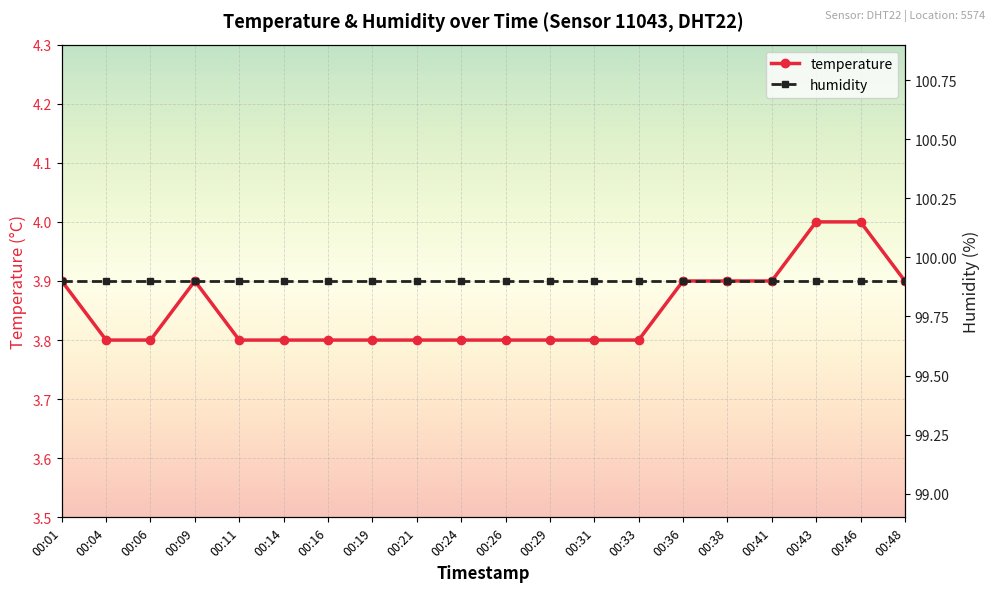

Rank the categories by temperature value from highest to lowest.

00:43, 00:46, 00:01, 00:09, 00:36, 00:38, 00:41, 00:48, 00:04, 00:06, 00:11, 00:14, 00:16, 00:19, 00:21, 00:24, 00:26, 00:29, 00:31, 00:33